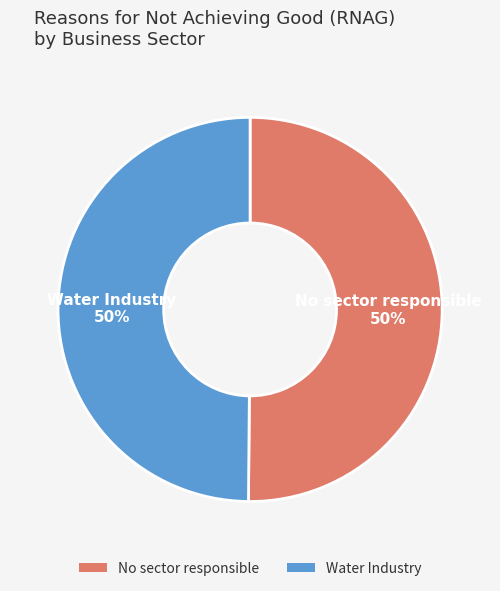

True or false: Water Industry accounts for 39% of the total.

False